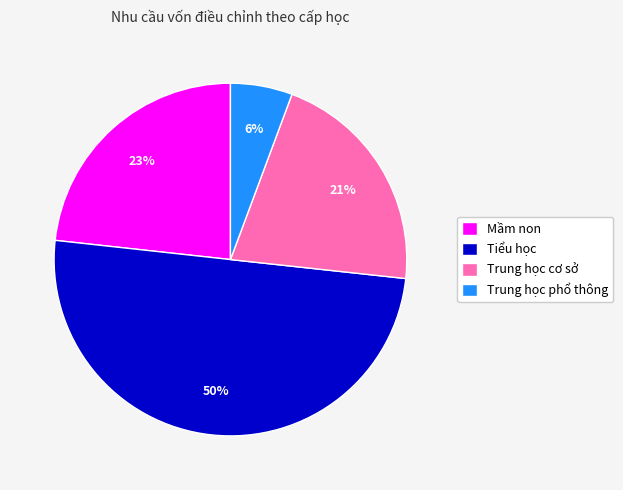

Which category has the biggest portion of the pie?

Tiểu học